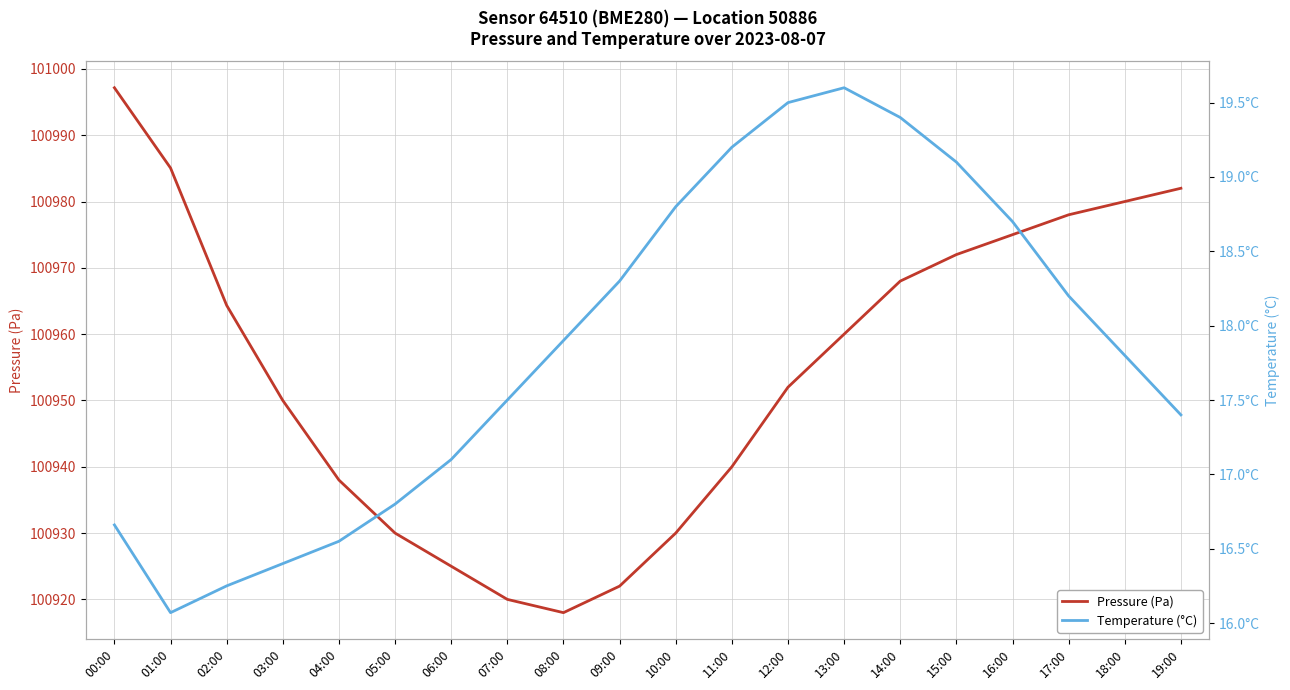

Which series changed the most between 03:00 and 18:00?

Pressure (Pa)